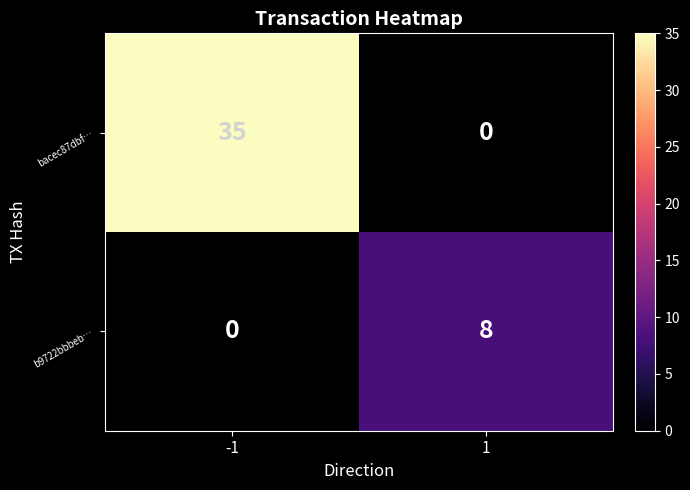

The b9722bbbeb… series shows 2 at 1. True or false?

False